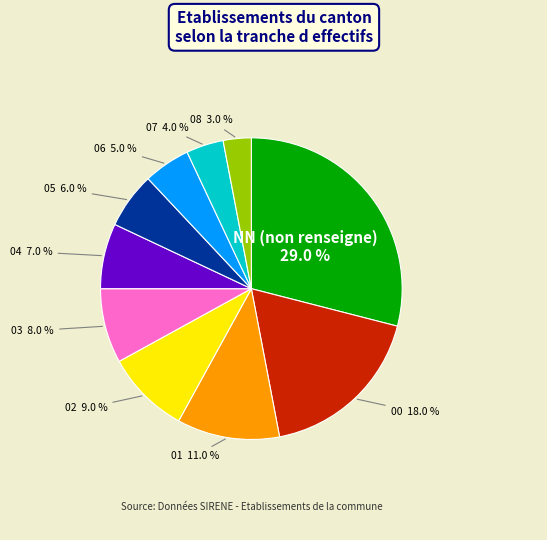

To the nearest percent, what is the average slice percentage?

10%